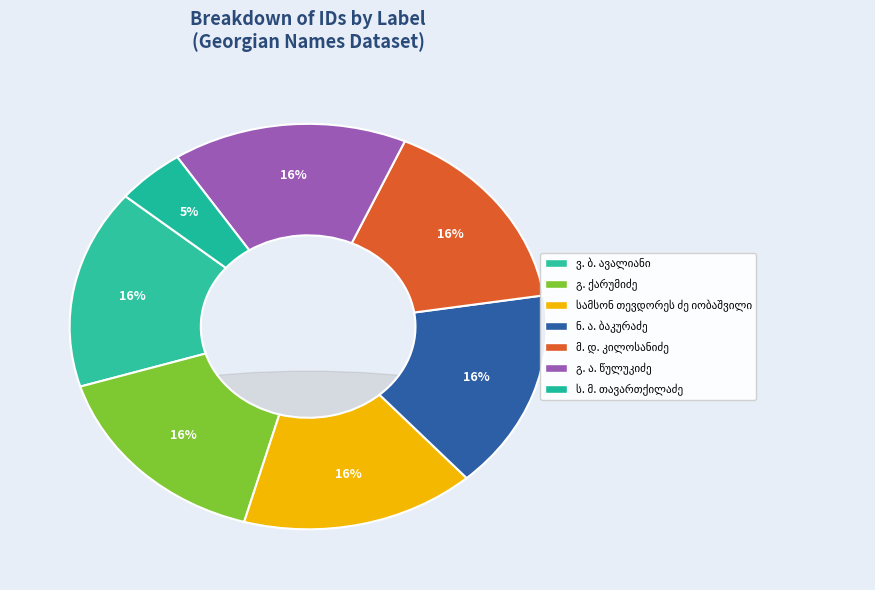

Which category has the biggest portion of the pie?

ვ. ბ. ავალიანი